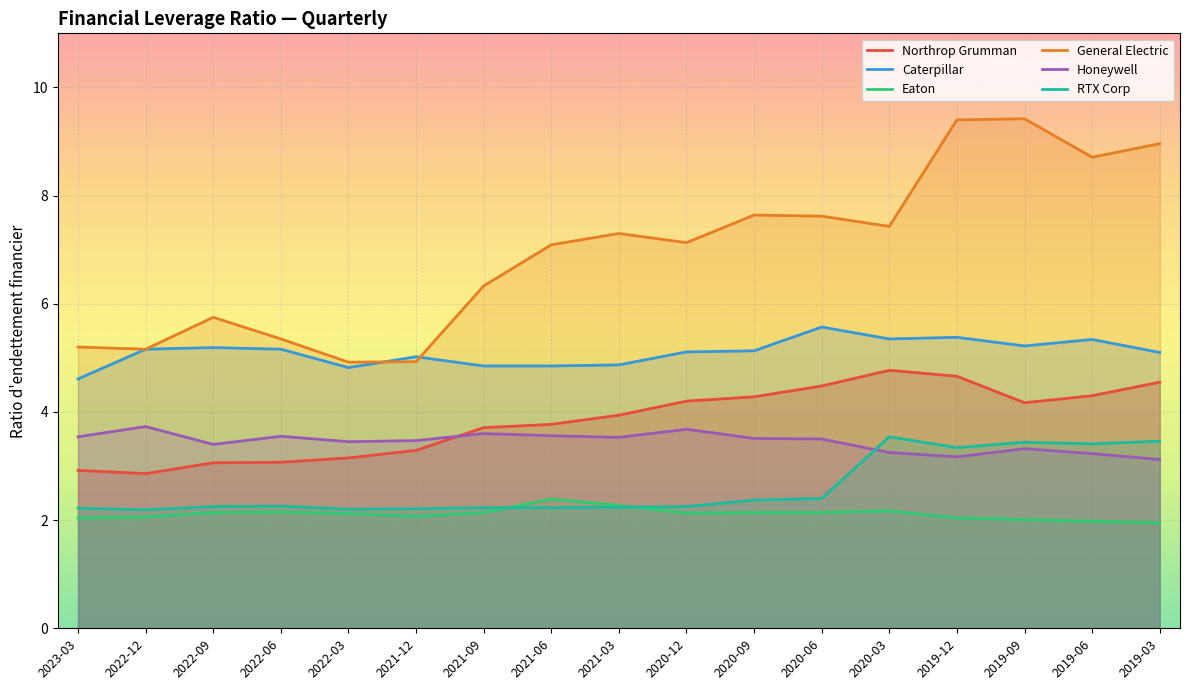

What are all the series names shown in the legend?

Northrop Grumman, Caterpillar, Eaton, General Electric, Honeywell, RTX Corp